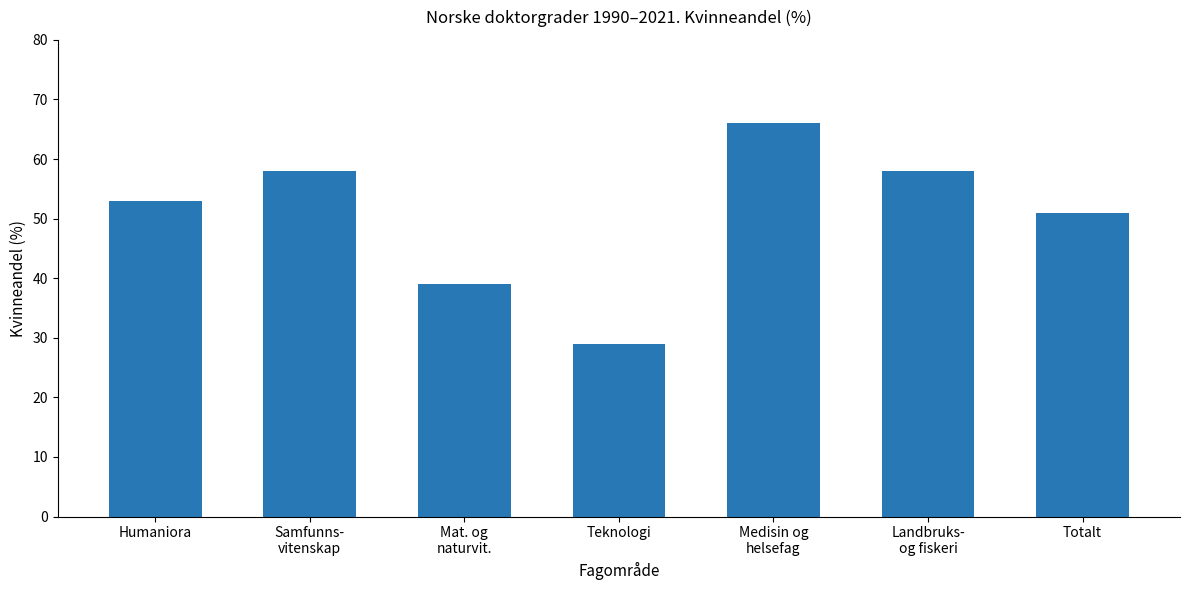

What is the approximate value at Humaniora, to the nearest 10?

50